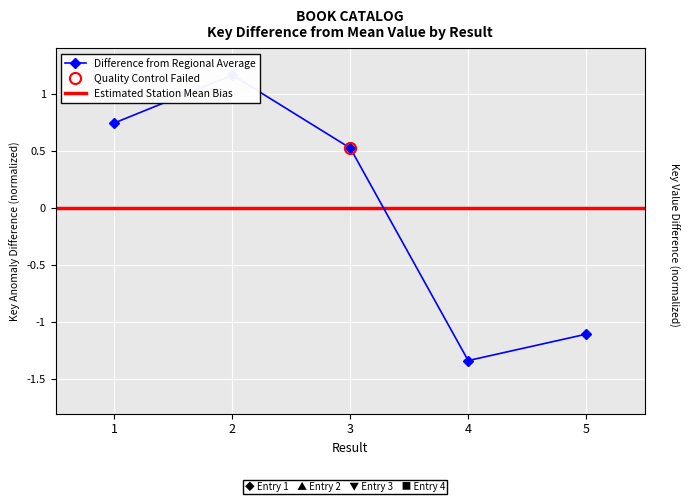

At which category does the chart reach its peak across all series?

2